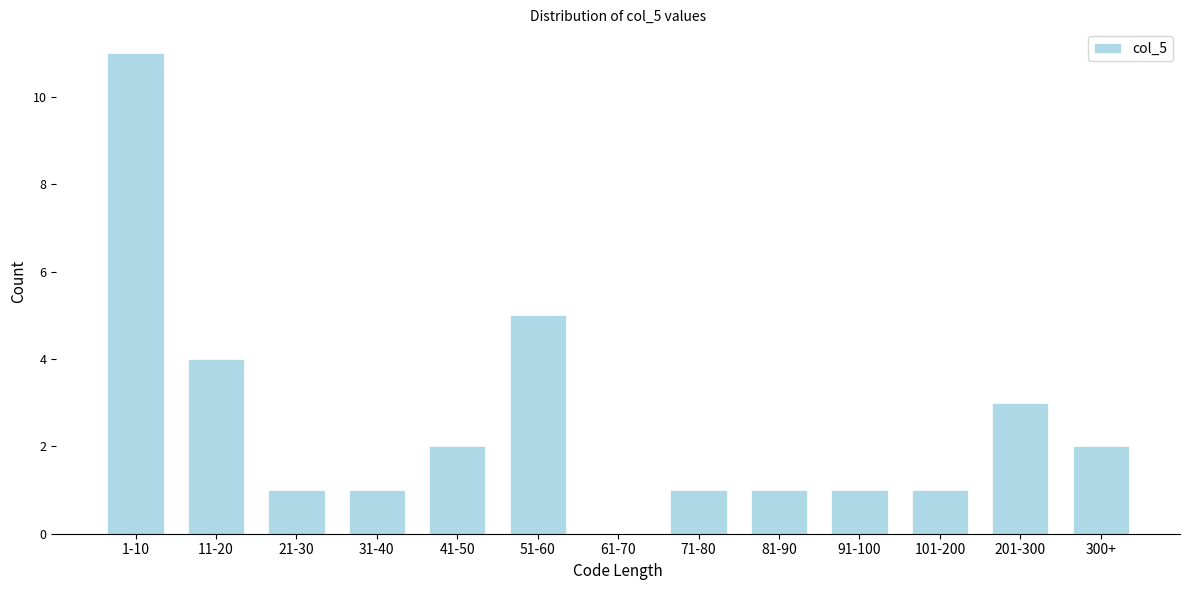

Reading left to right, transcribe all the data shown in this chart.

1-10=11	11-20=4	21-30=1	31-40=1	41-50=2	51-60=5	61-70=0	71-80=1	81-90=1	91-100=1	101-200=1	201-300=3	300+=2